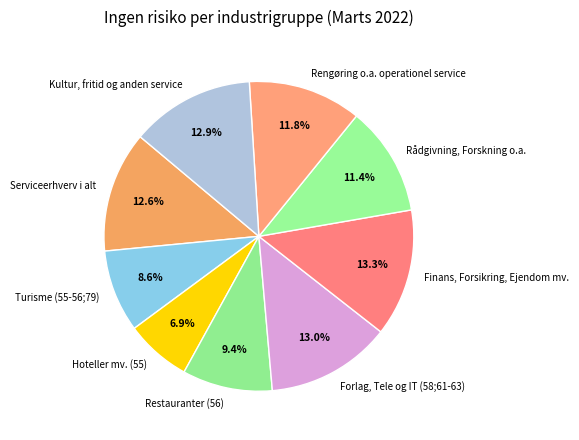

Is it true that Restauranter (56) is 9% of the pie?

True